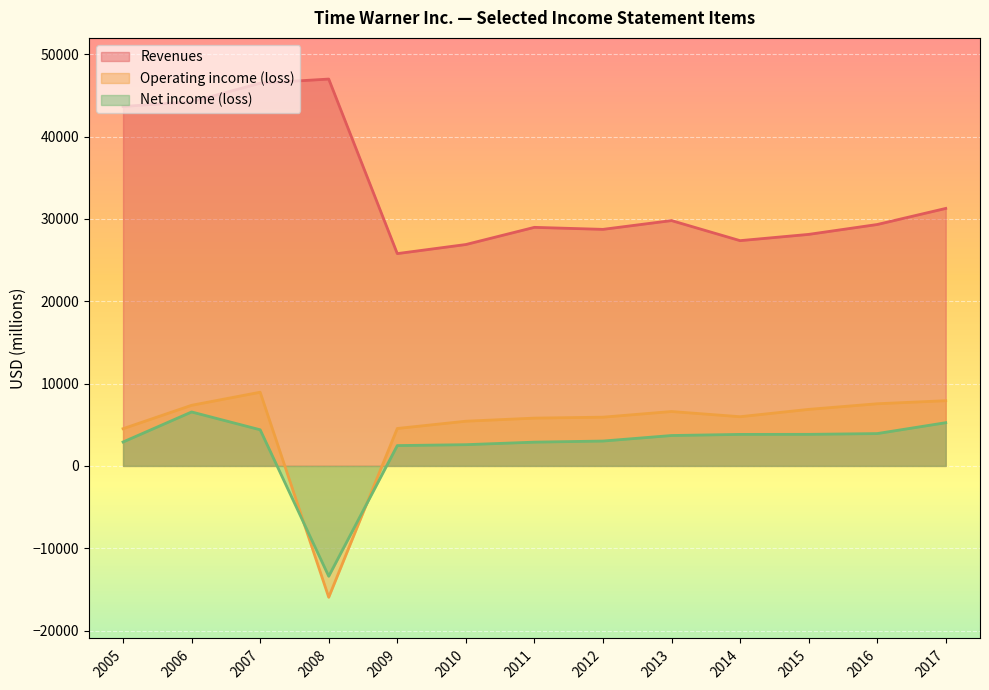

What is the difference between the Net income (loss) values at 2011 and 2005?

19